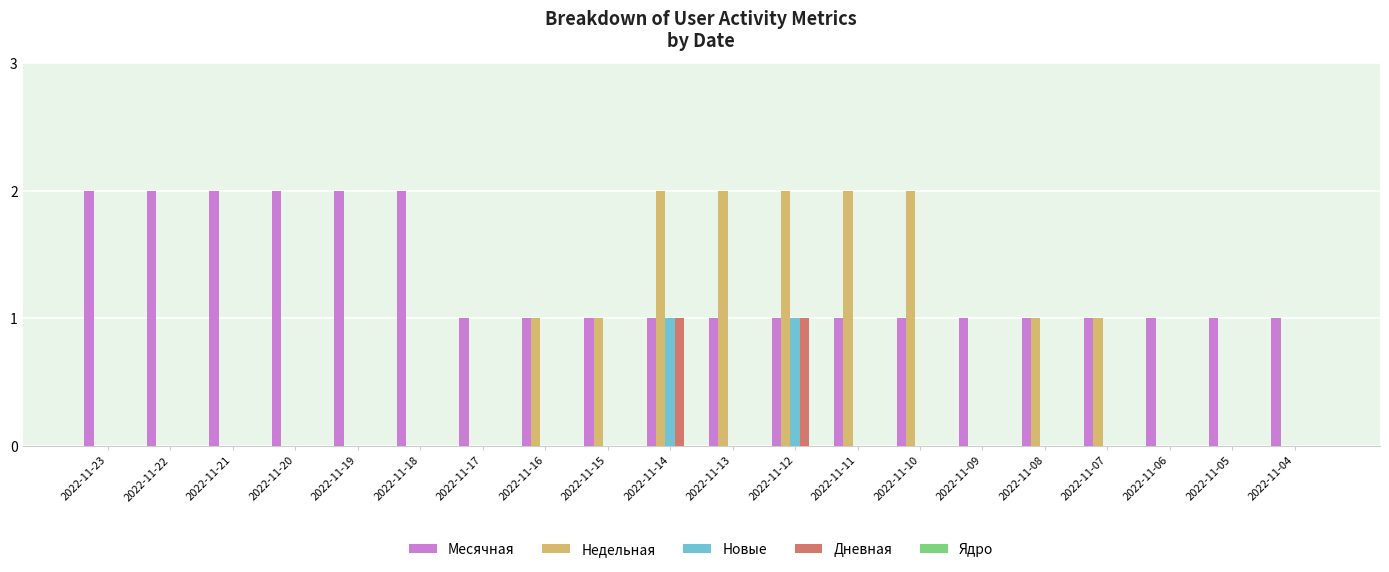

Is it true that Дневная equals 0 at 2022-11-21?

True